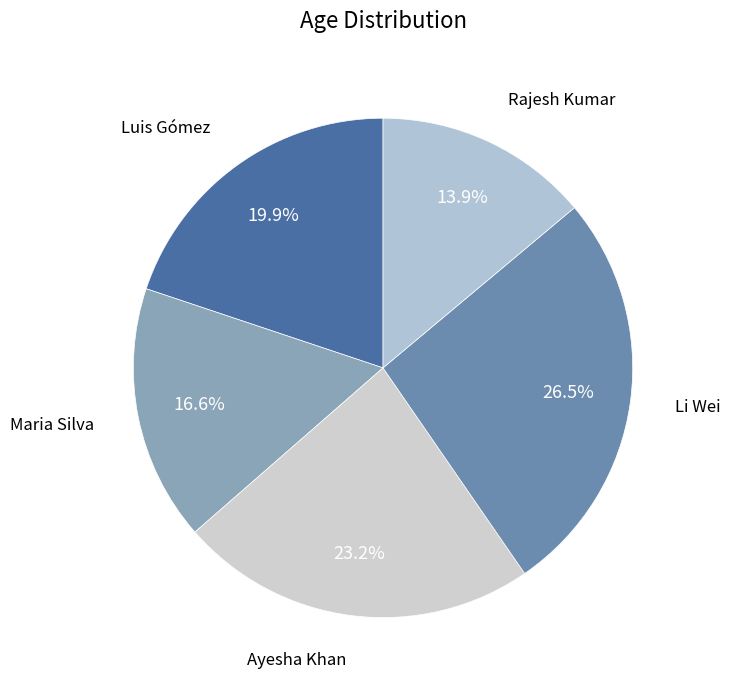

Which category has the smallest portion of the pie?

Rajesh Kumar